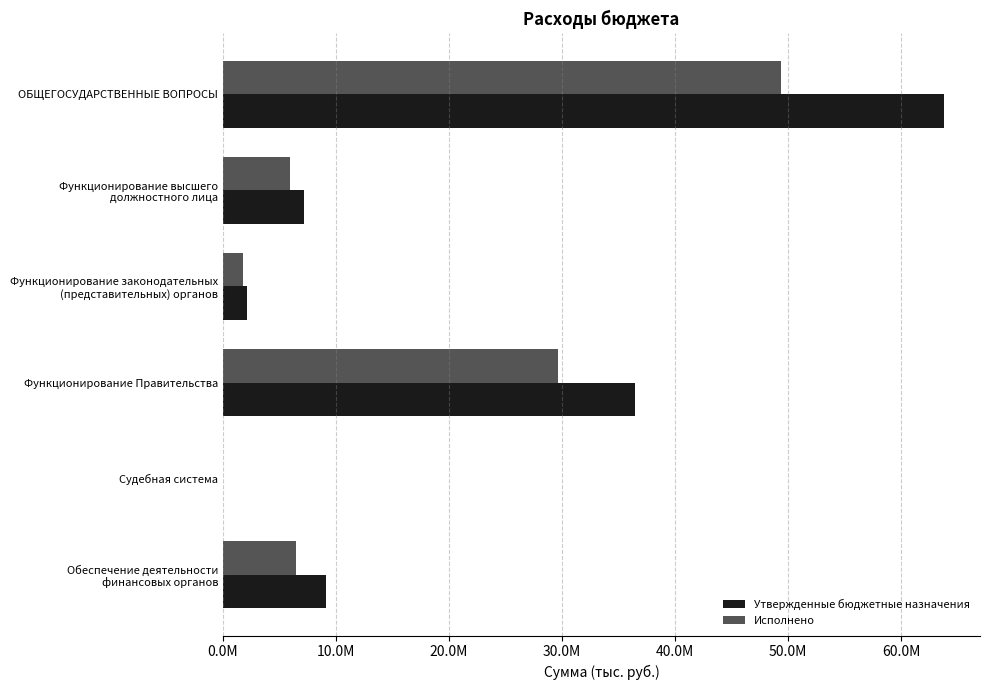

What are all the series names shown in the legend?

Утвержденные бюджетные назначения, Исполнено